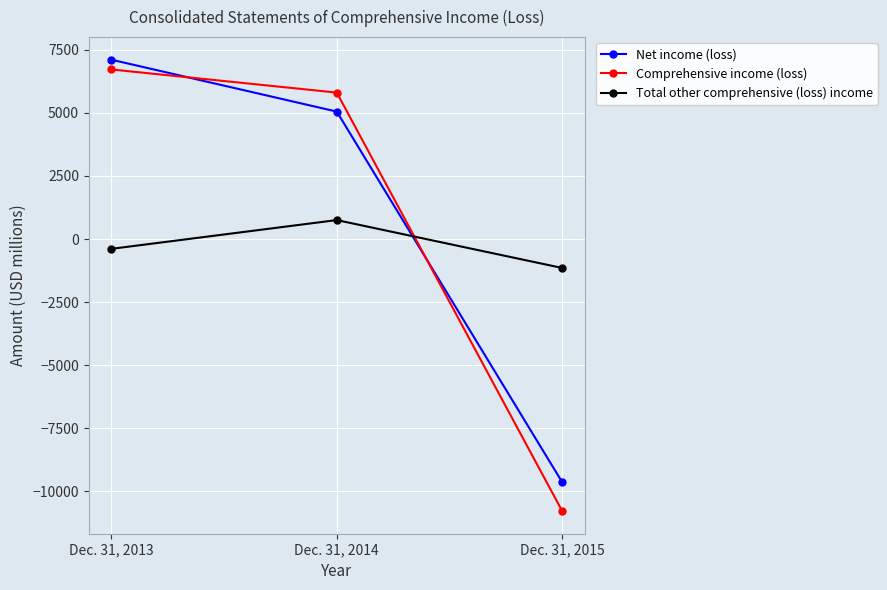

Rank the series at Dec. 31, 2015 from highest to lowest value.

Total other comprehensive (loss) income, Net income (loss), Comprehensive income (loss)